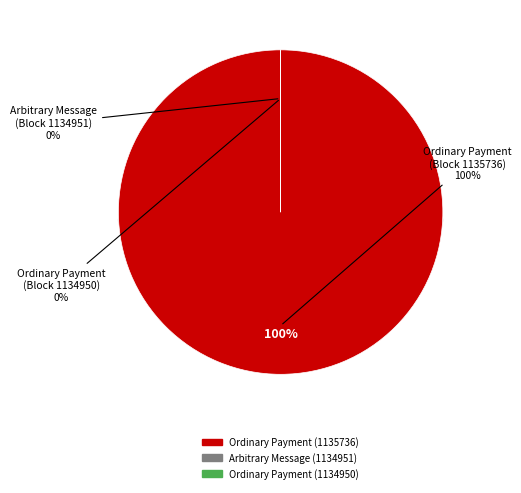

What is the largest slice in the pie chart?

Ordinary Payment (1135736)